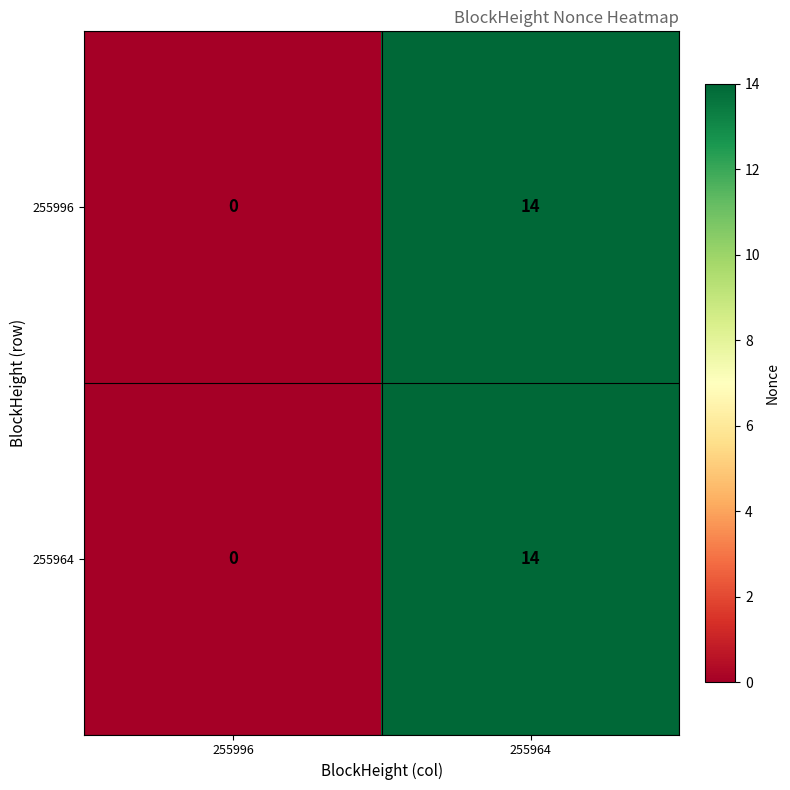

At how many categories does at least one series exceed 10?

1